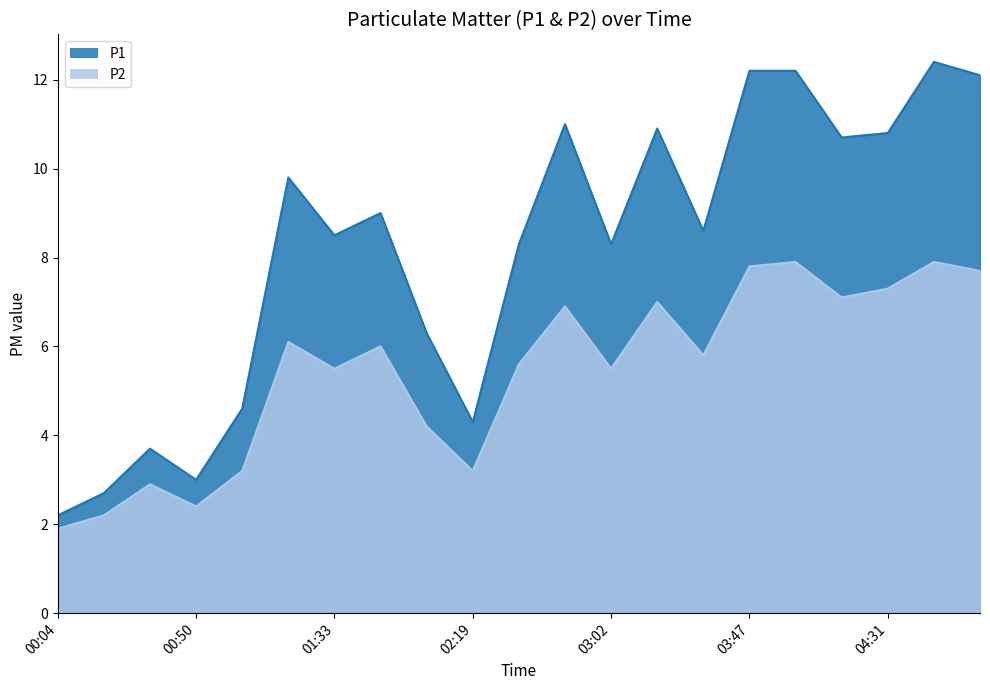

Reading left to right, transcribe all the data shown in this chart.

P1: 00:04=2.2	00:19=2.7	00:34=3.7	00:50=3.0	01:04=4.6	01:19=9.8	01:33=8.5	01:49=9.0	02:03=6.3	02:19=4.3	02:33=8.3	02:48=11.0	03:02=8.3	03:17=10.9	03:33=8.6	03:47=12.2	04:02=12.2	04:18=10.7	04:31=10.8	04:46=12.4	05:02=12.1
P2: 00:04=1.9	00:19=2.2	00:34=2.9	00:50=2.4	01:04=3.2	01:19=6.1	01:33=5.5	01:49=6.0	02:03=4.2	02:19=3.2	02:33=5.6	02:48=6.9	03:02=5.5	03:17=7.0	03:33=5.8	03:47=7.8	04:02=7.9	04:18=7.1	04:31=7.3	04:46=7.9	05:02=7.7